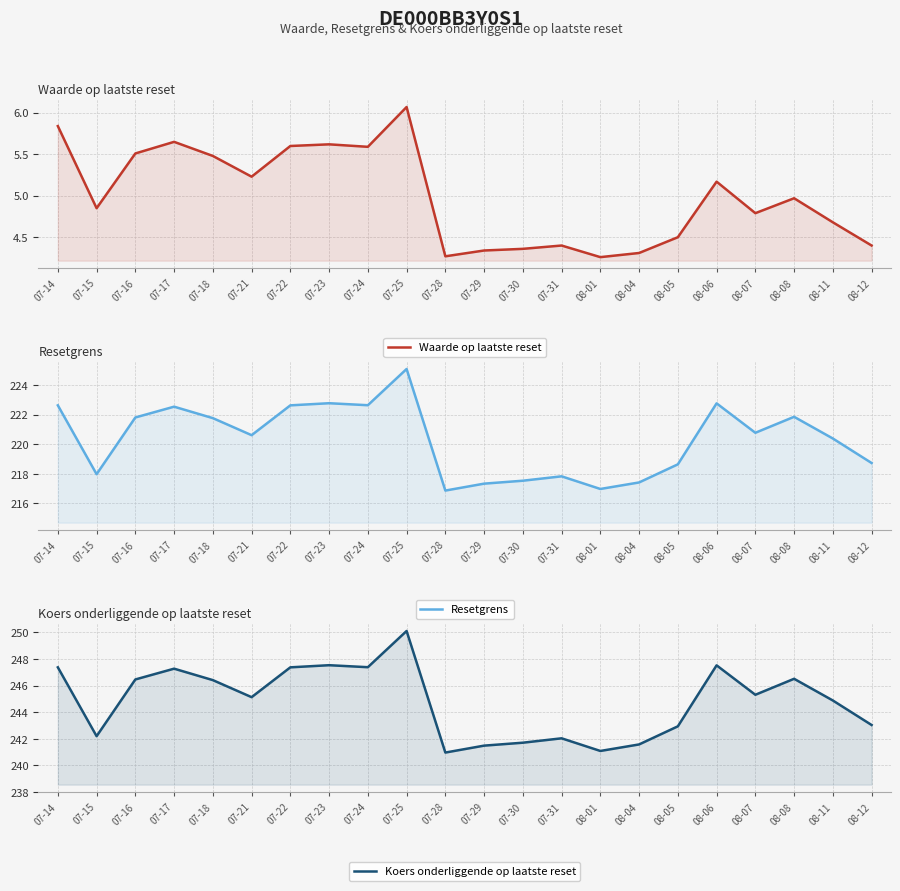

What is the spread (max minus min) of values at 07-23?

241.9